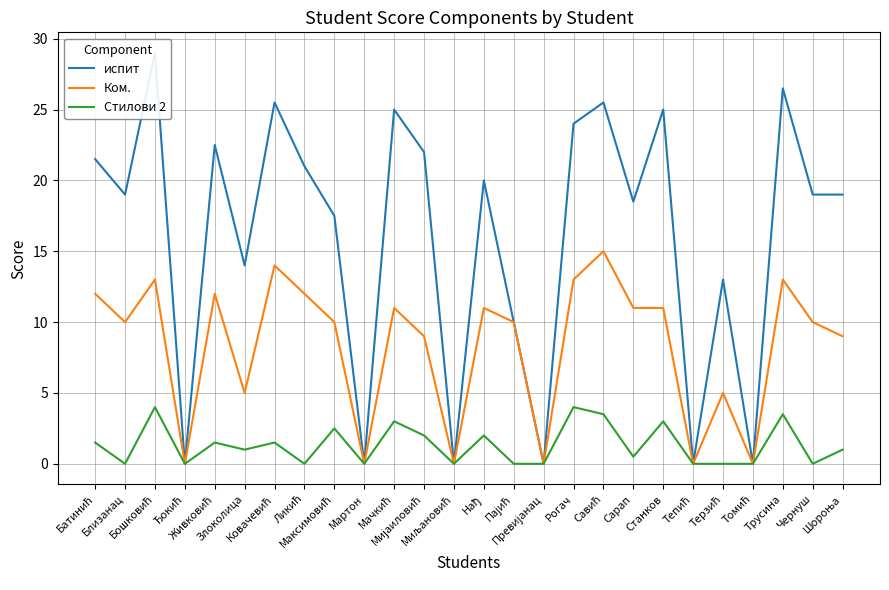

How many lines are shown in the chart?

3